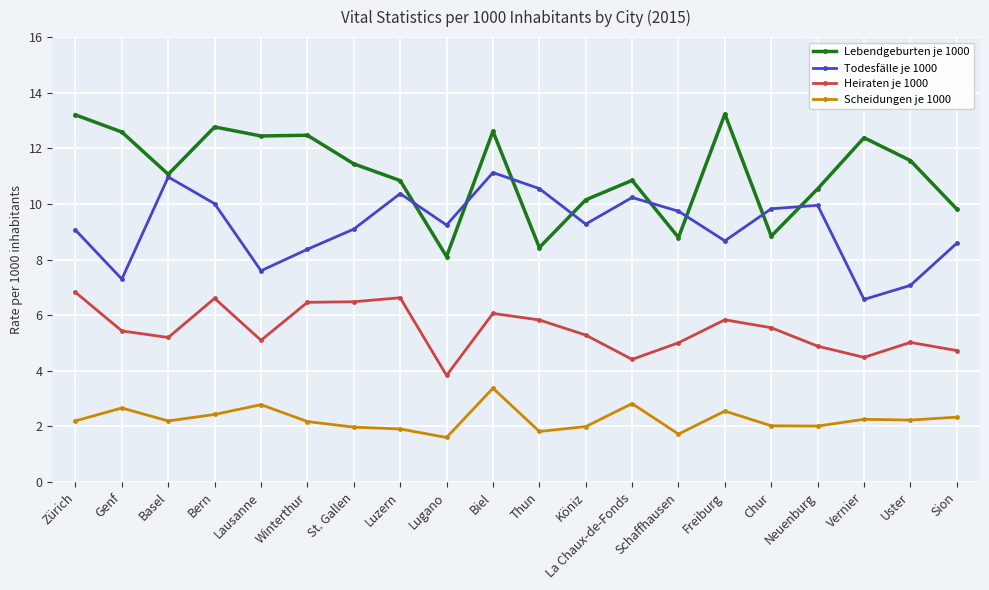

Which category has the highest value in the Scheidungen je 1000 series?

Biel